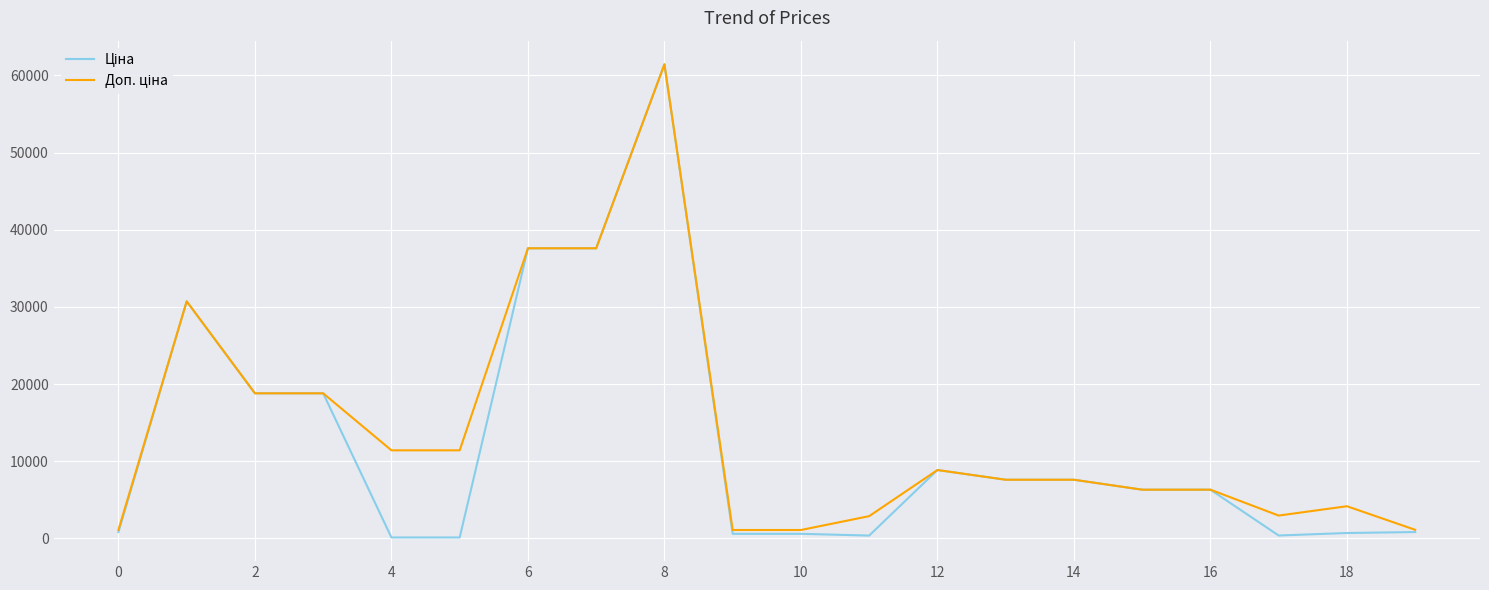

How many lines are shown in the chart?

2